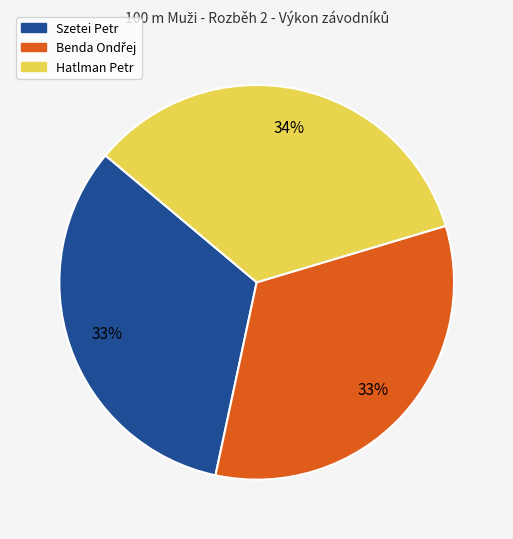

Which category has the biggest portion of the pie?

Hatlman Petr